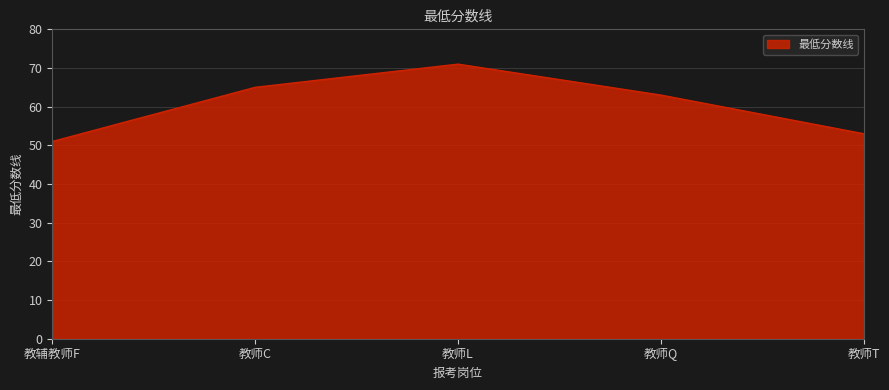

Is it true that the value at 教师Q is 63?

True